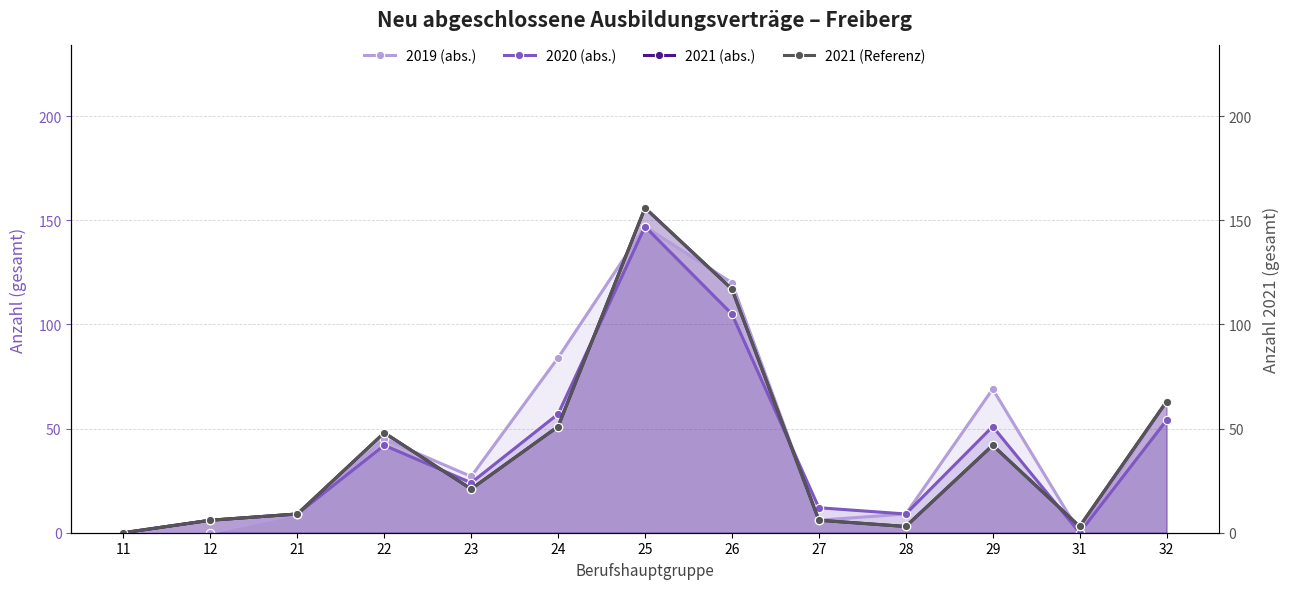

Which category has the lowest value across all series?

11